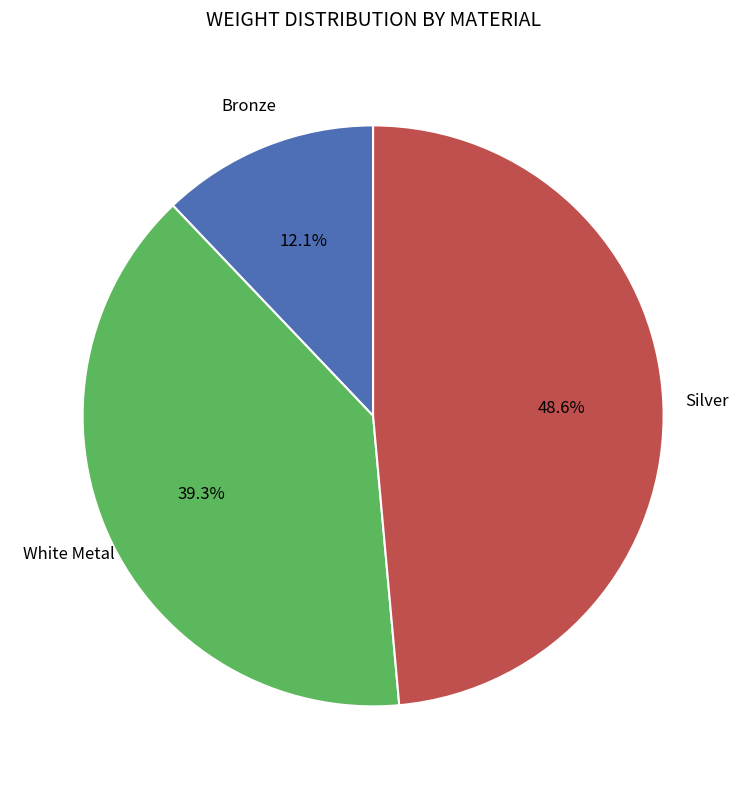

Count the number of slices in the pie.

3